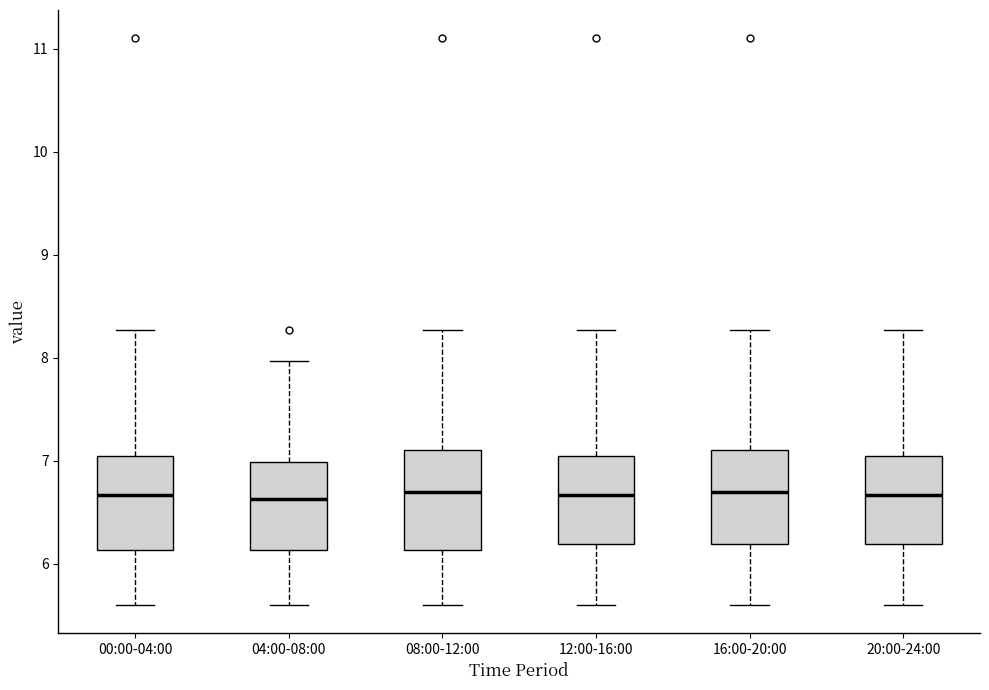

Reading left to right, read every box against the y-axis: the position of its median line, the range the box covers, and the ends of its whiskers. The values are not printed on the chart, so give them approximately, as read against the axis.

00:00-04:00: median 6.7, box 6.1 to 7.0, whiskers 5.6 to 8.3
04:00-08:00: median 6.6, box 6.1 to 7.0, whiskers 5.6 to 8.0
08:00-12:00: median 6.7, box 6.1 to 7.1, whiskers 5.6 to 8.3
12:00-16:00: median 6.7, box 6.2 to 7.0, whiskers 5.6 to 8.3
16:00-20:00: median 6.7, box 6.2 to 7.1, whiskers 5.6 to 8.3
20:00-24:00: median 6.7, box 6.2 to 7.0, whiskers 5.6 to 8.3